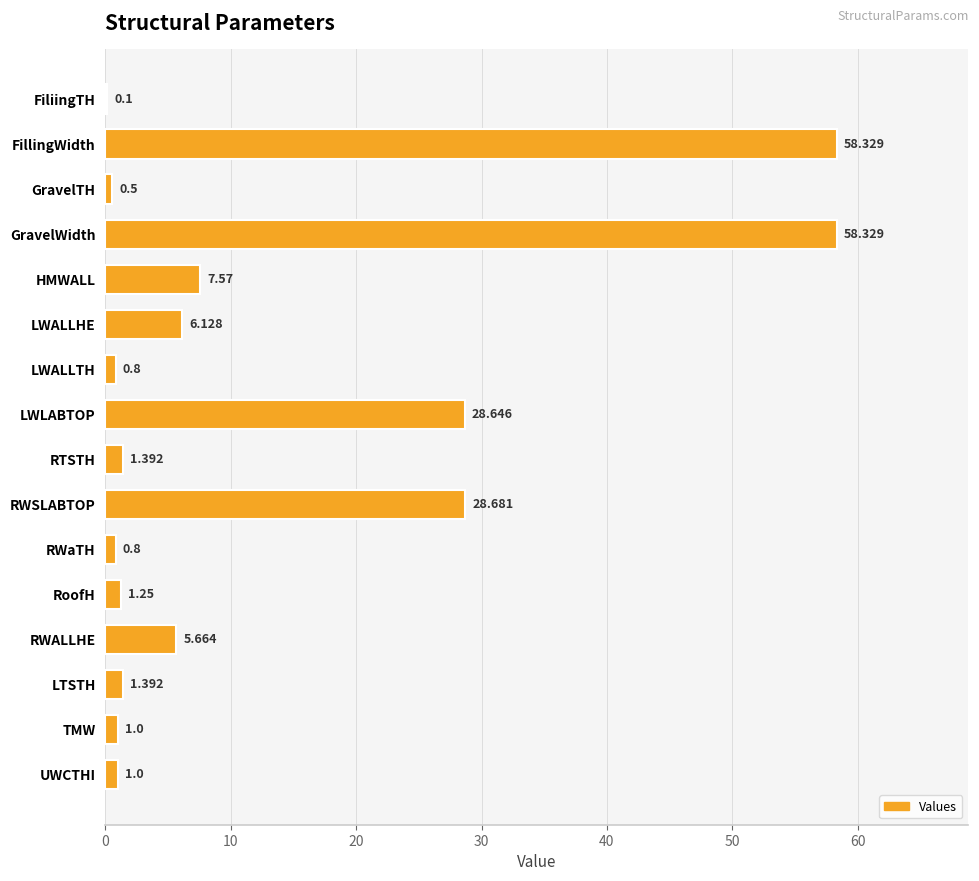

Where is the data nearest to the value 29?

RWSLABTOP